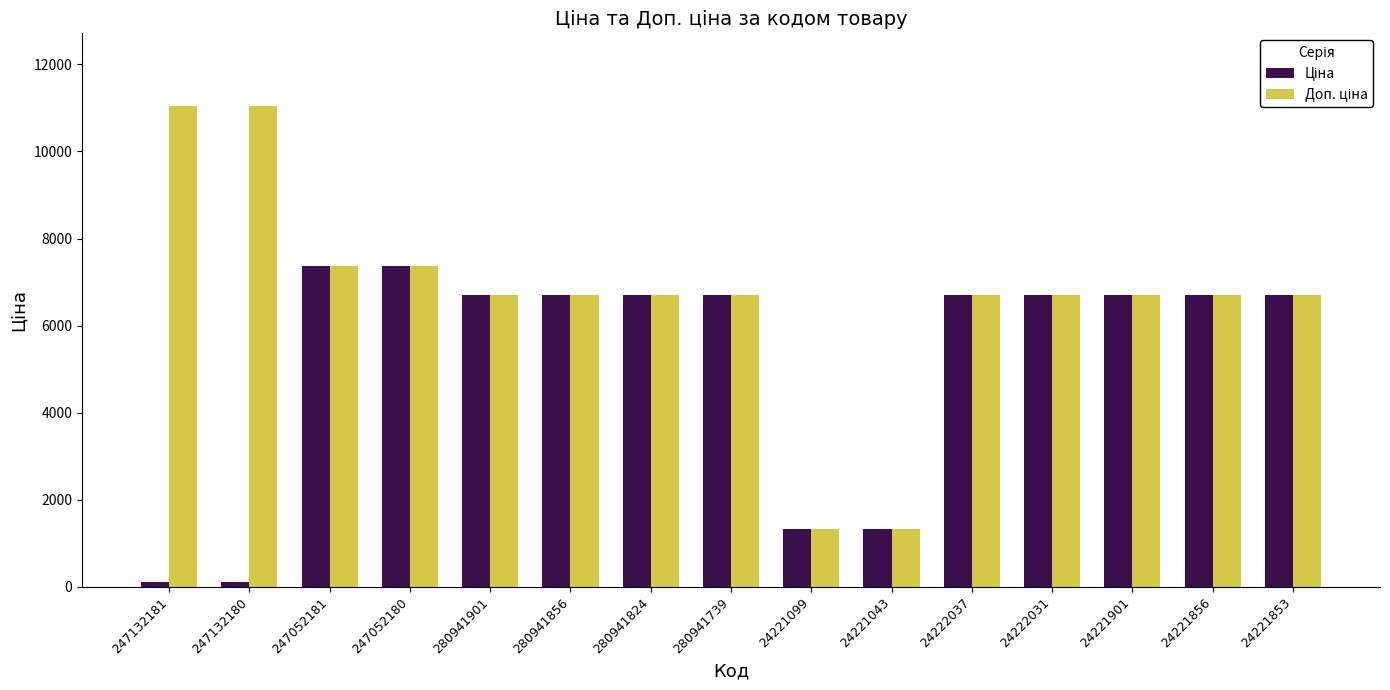

What is the maximum value shown in the chart?

11055.0